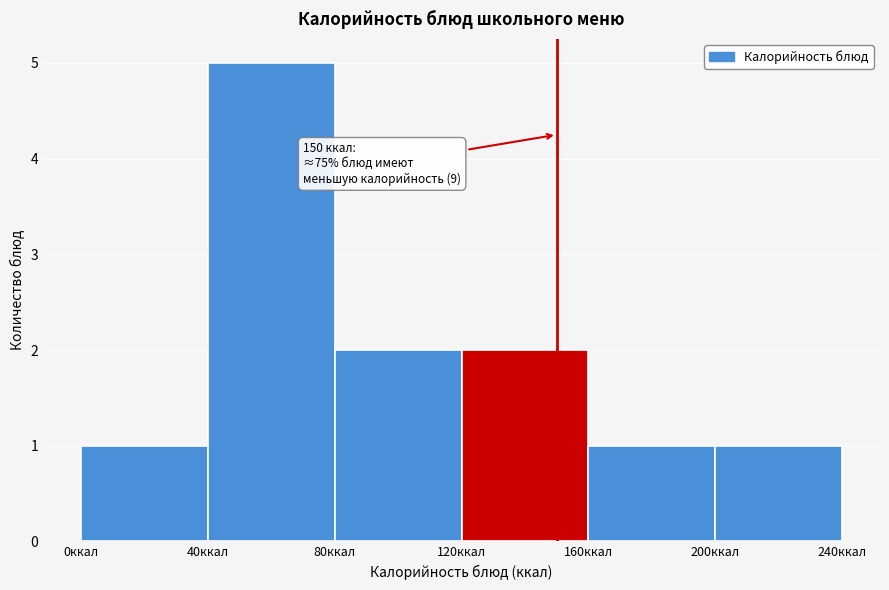

Over which range of the x-axis is the bar tallest?

40 to 80